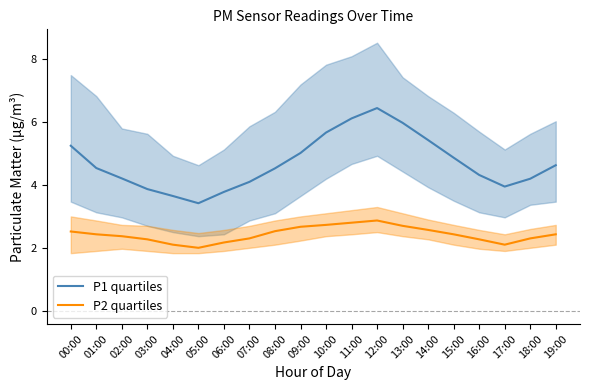

Is the value of P1 quartiles at 06:00 greater than the value of P2 quartiles at 08:00?

Yes